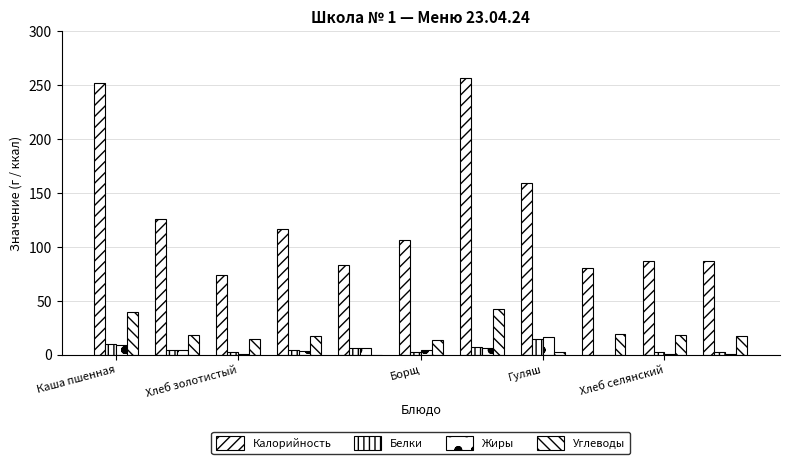

Does the chart contain stacked bars?

No